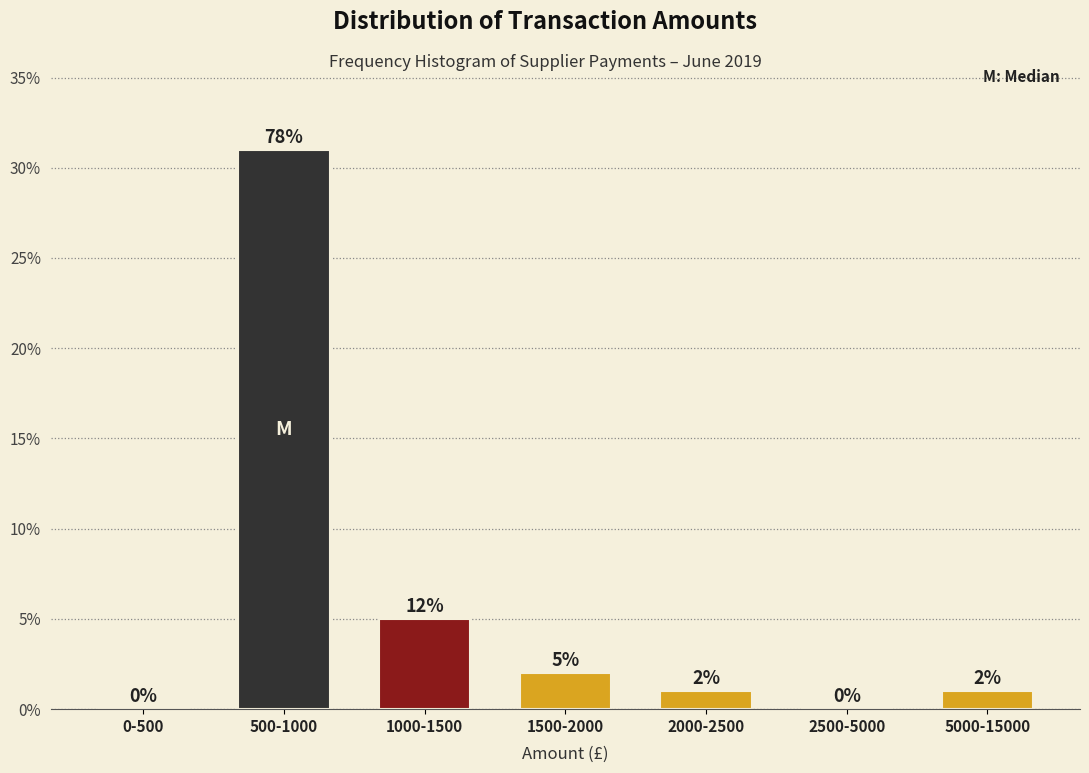

Reading left to right, what are all the values shown in this chart?

0-500=0	500-1000=31	1000-1500=5	1500-2000=2	2000-2500=1	2500-5000=0	5000-15000=1